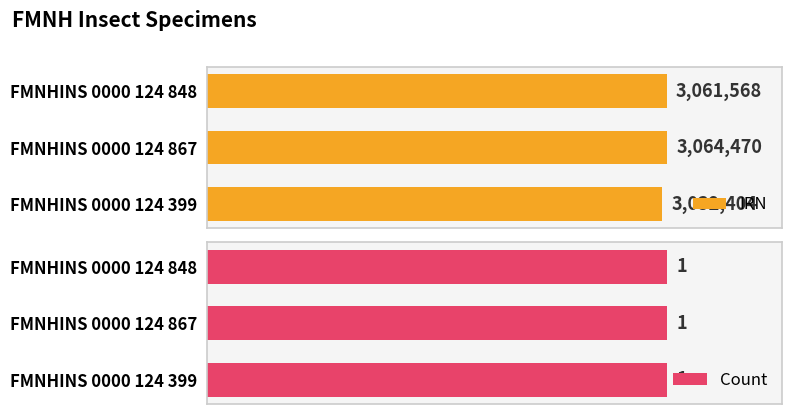

Which category has the highest value in the IRN series?

FMNHINS 0000 124 867